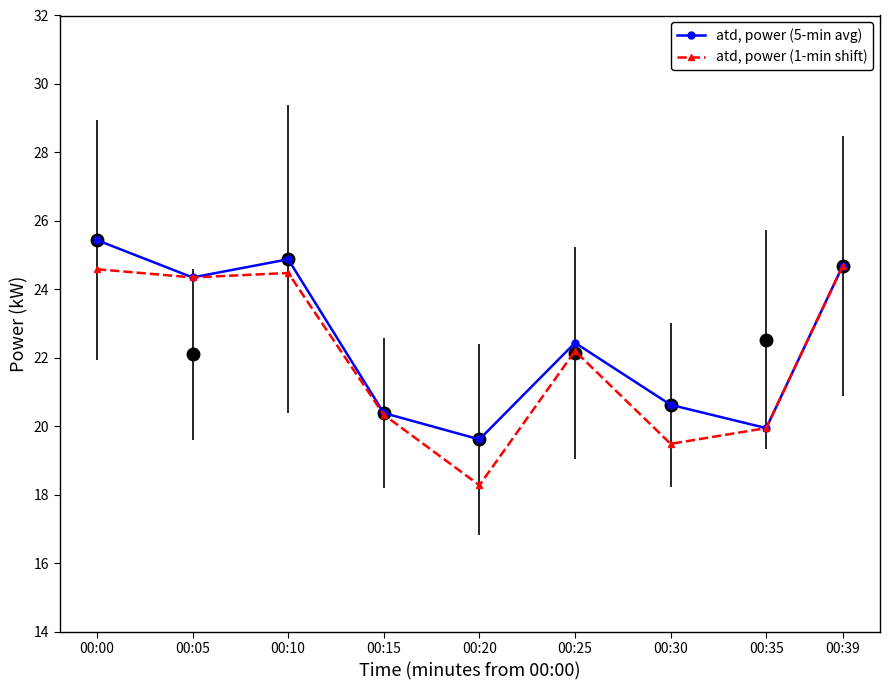

How many interior local valleys does the atd, power (1-min shift) series have?

3